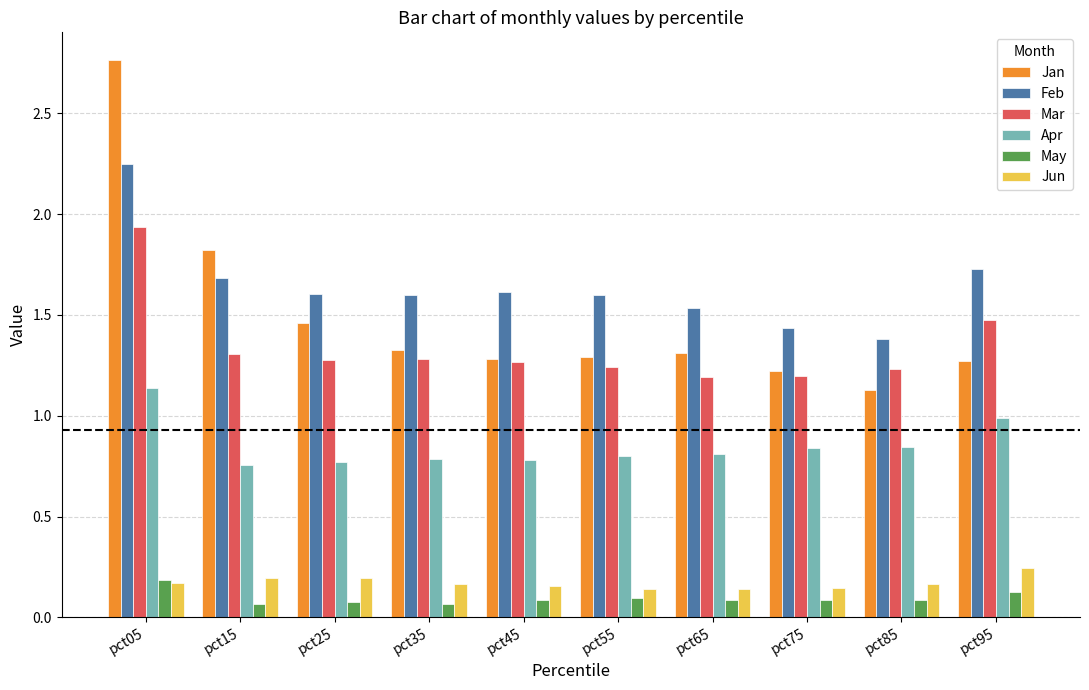

What is the sum of all Feb values?

16.4